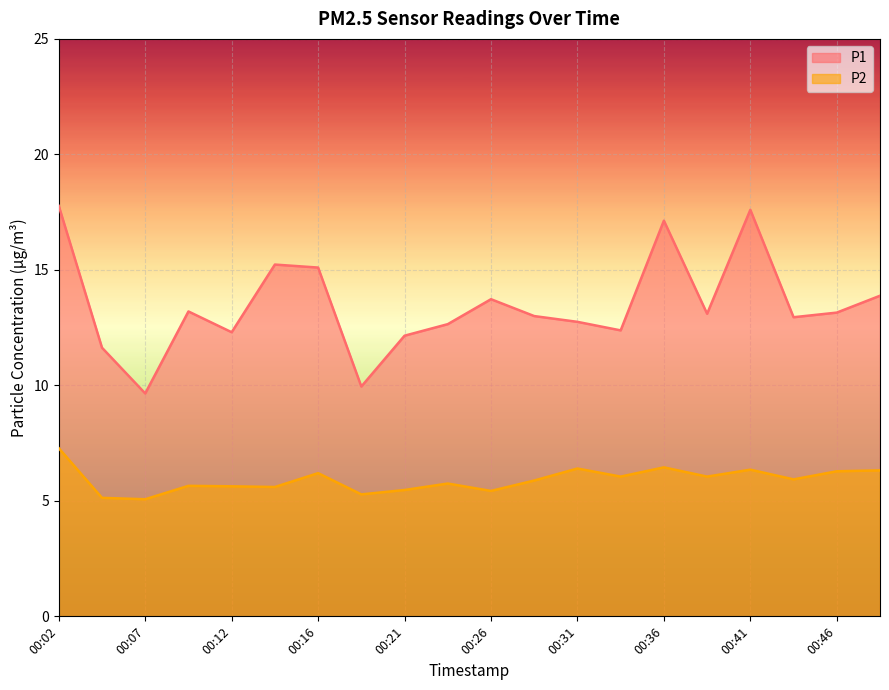

What is the greatest value displayed?

17.8